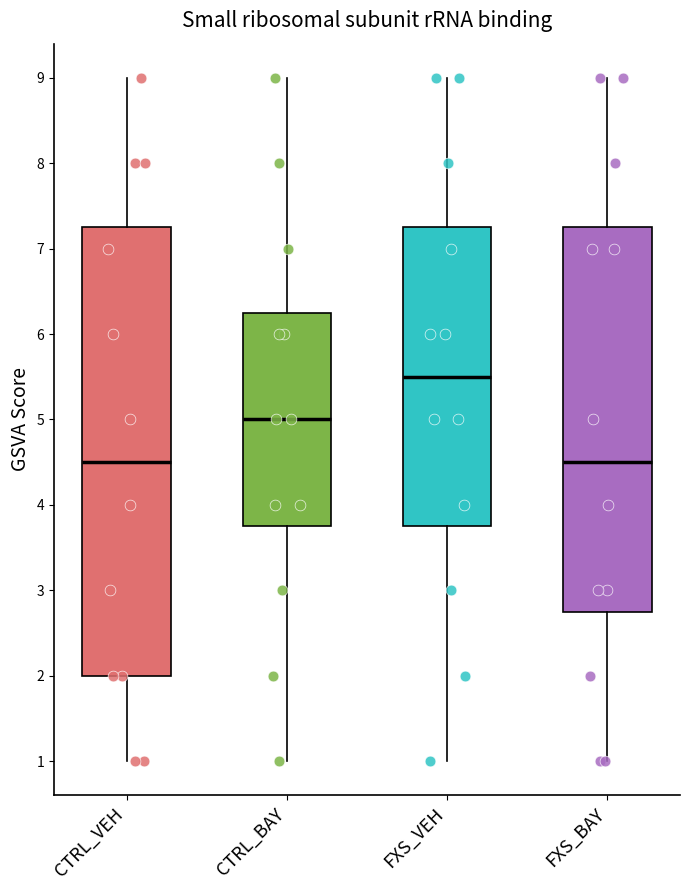

Reading left to right, read every box against the y-axis: the position of its median line, the range the box covers, and the ends of its whiskers. The values are not printed on the chart, so give them approximately, as read against the axis.

CTRL_VEH: median 4.5, box 2.0 to 7.3, whiskers 1.0 to 9.0
CTRL_BAY: median 5.0, box 3.8 to 6.3, whiskers 1.0 to 9.0
FXS_VEH: median 5.5, box 3.8 to 7.3, whiskers 1.0 to 9.0
FXS_BAY: median 4.5, box 2.8 to 7.3, whiskers 1.0 to 9.0